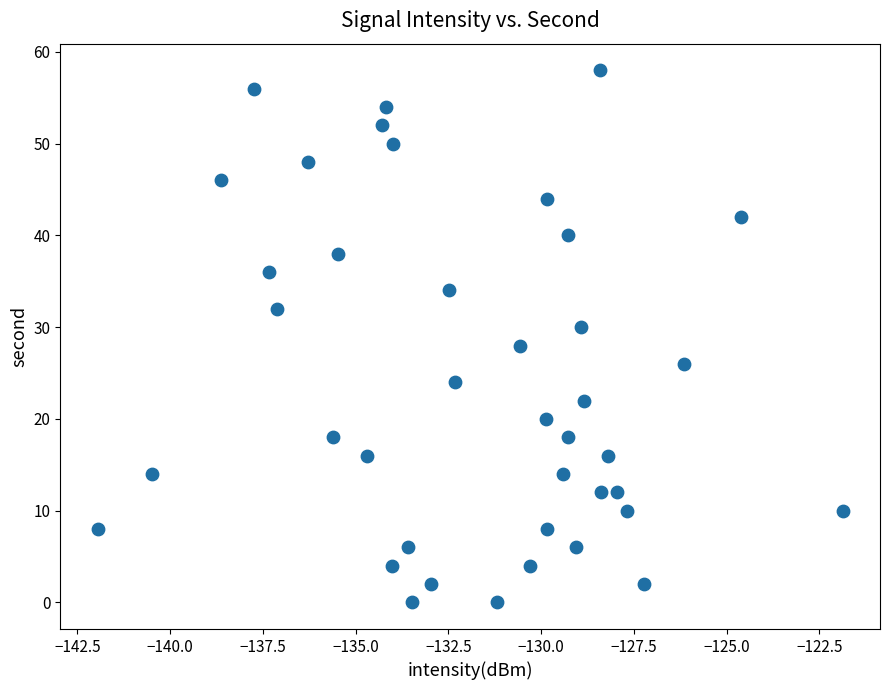

What is the range of Y values (max minus min)?

58